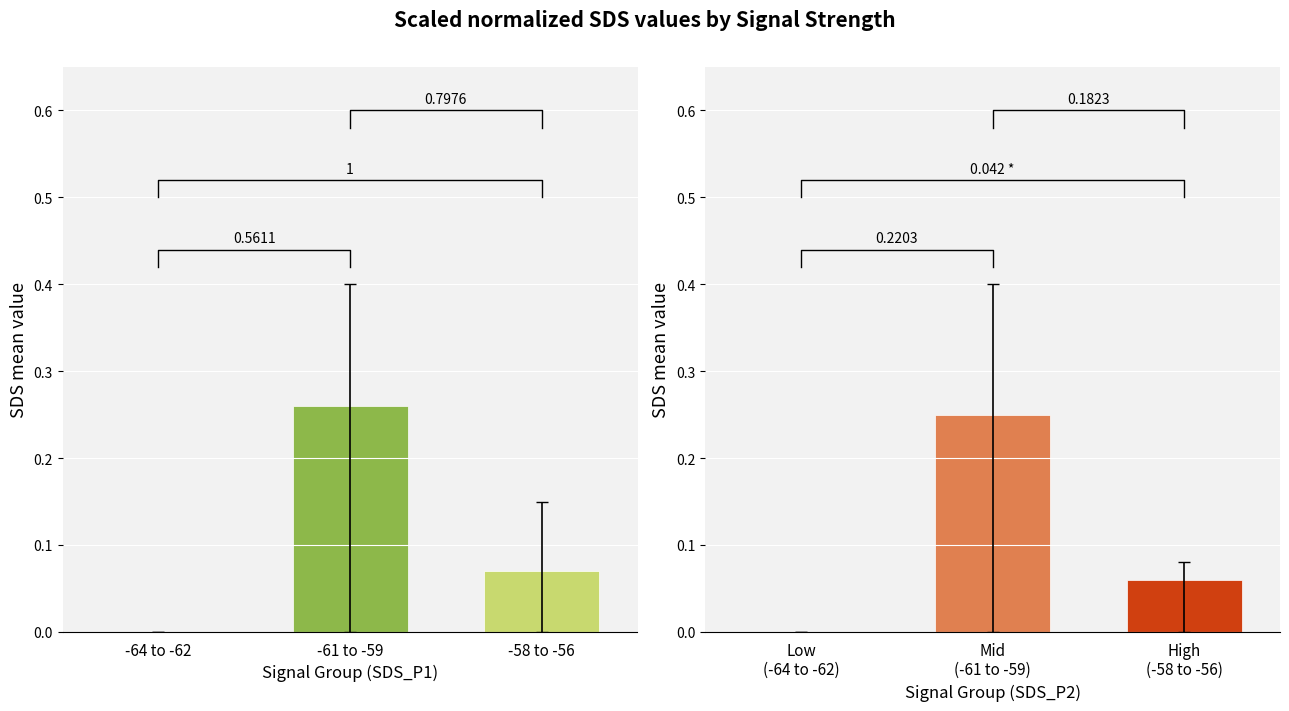

Does the chart contain any negative values?

No